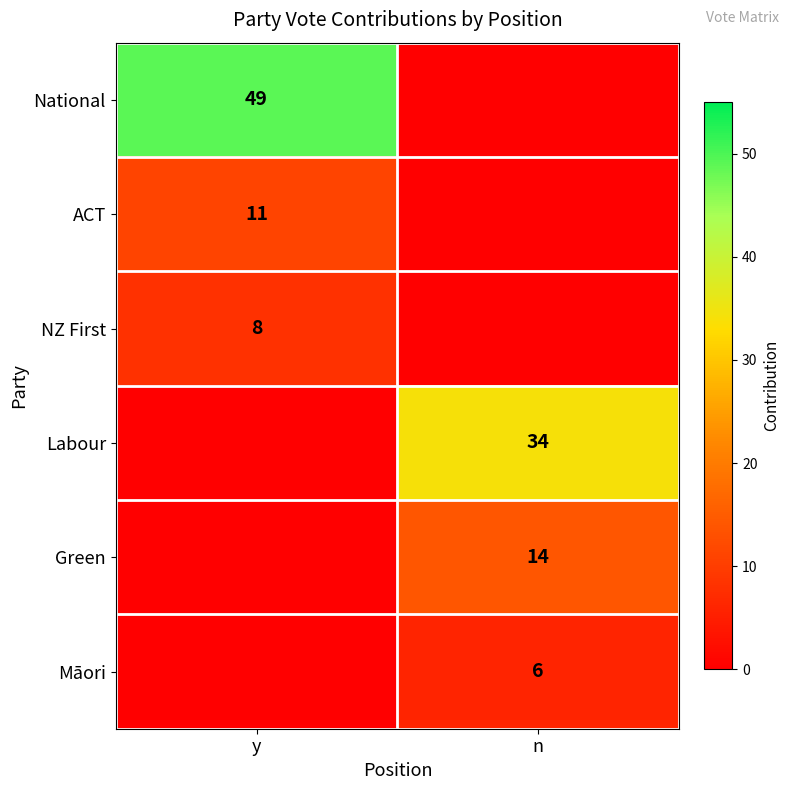

True or false: Māori has a value of 6 at n.

True